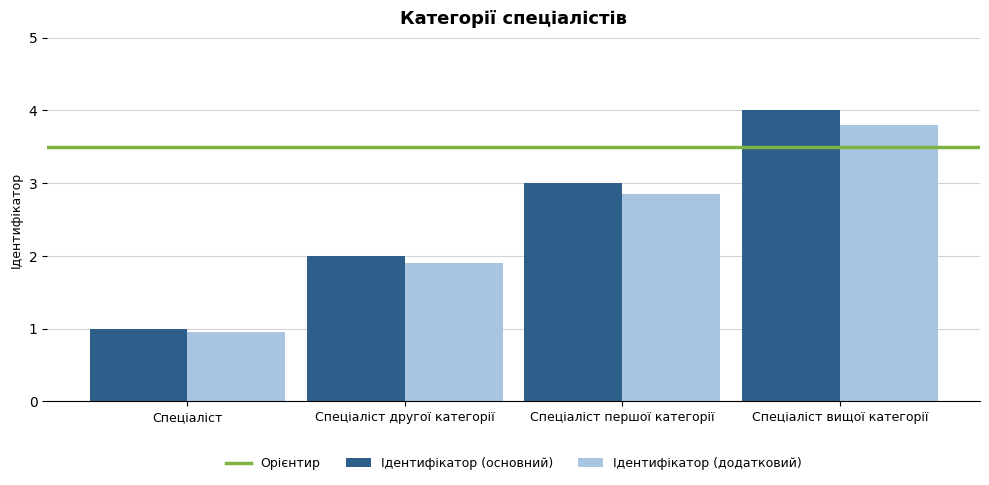

What is the label of the 2nd bar from the right?

Спеціаліст першої категорії